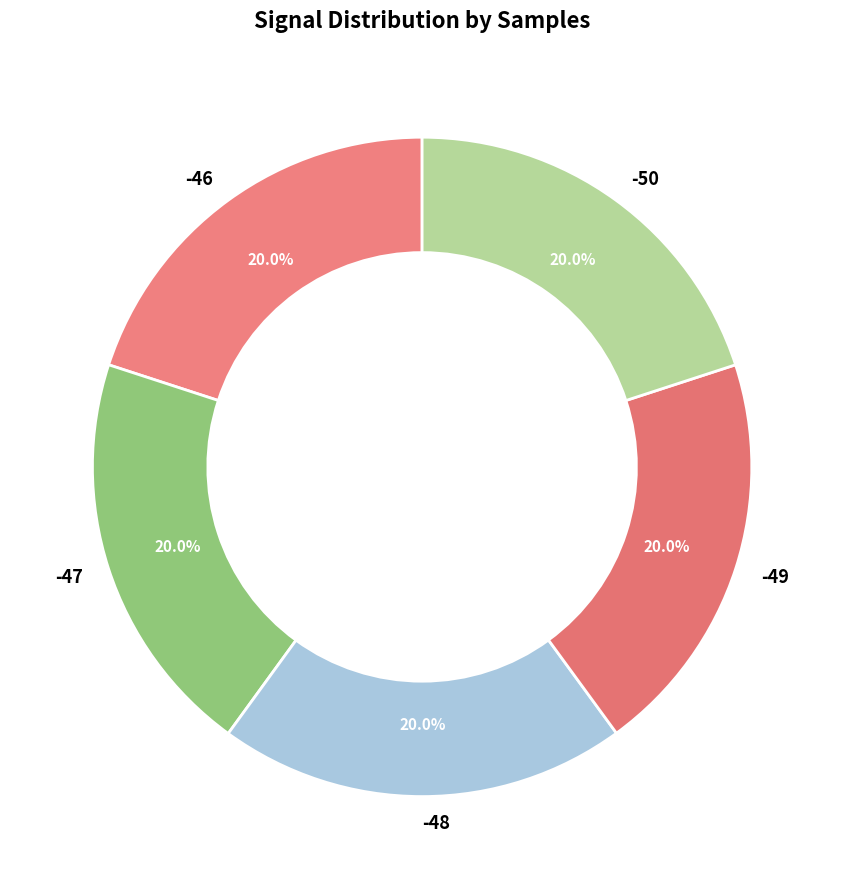

Which category has the biggest portion of the pie?

-48